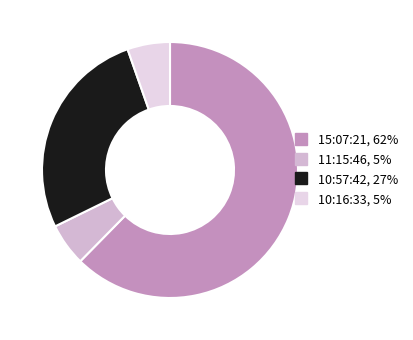

Between 10:16:33 and 15:07:21, which is larger?

15:07:21